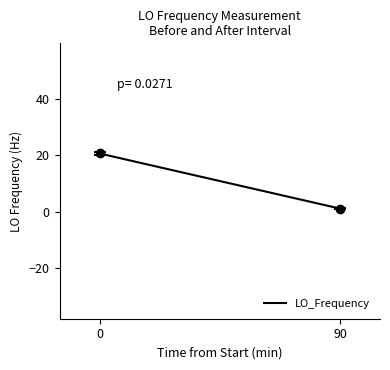

Is it true that the value at 90 is 1.1?

True